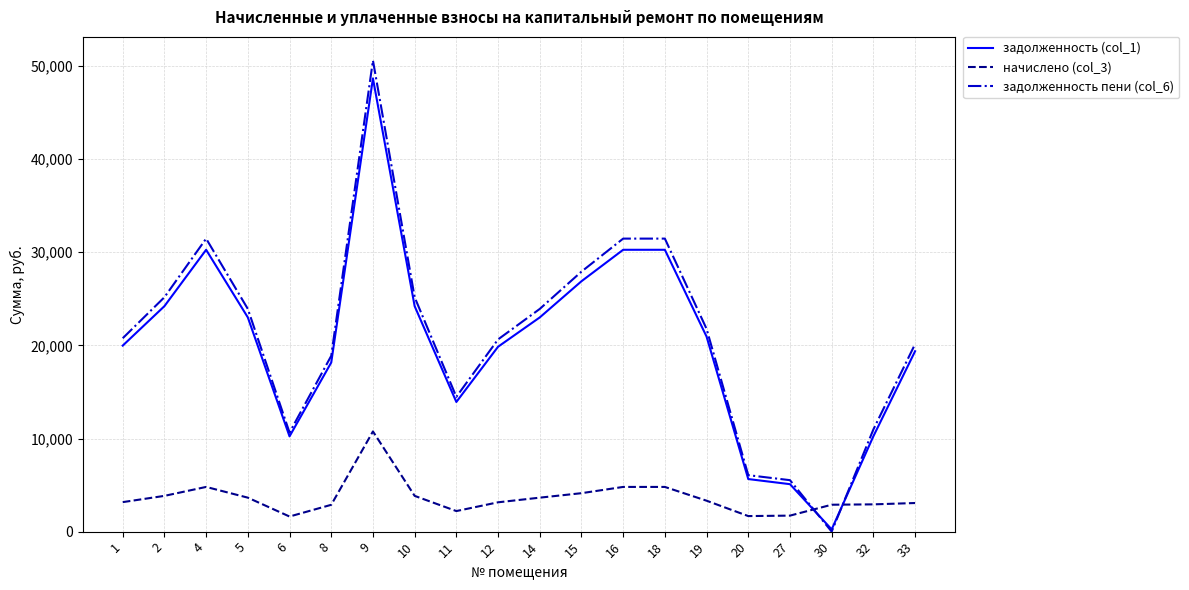

What is the maximum value for задолженность пени (col_6)?

50594.2